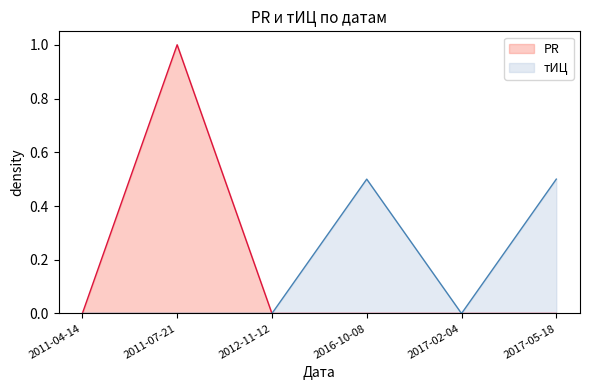

Which series has the largest total across all categories?

PR